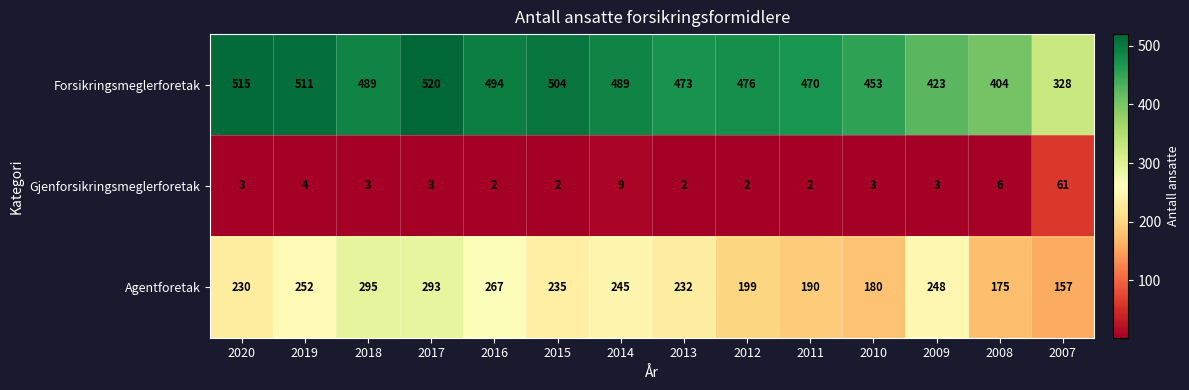

What is the sum of the Forsikringsmeglerforetak values at 2007 and 2017?

848